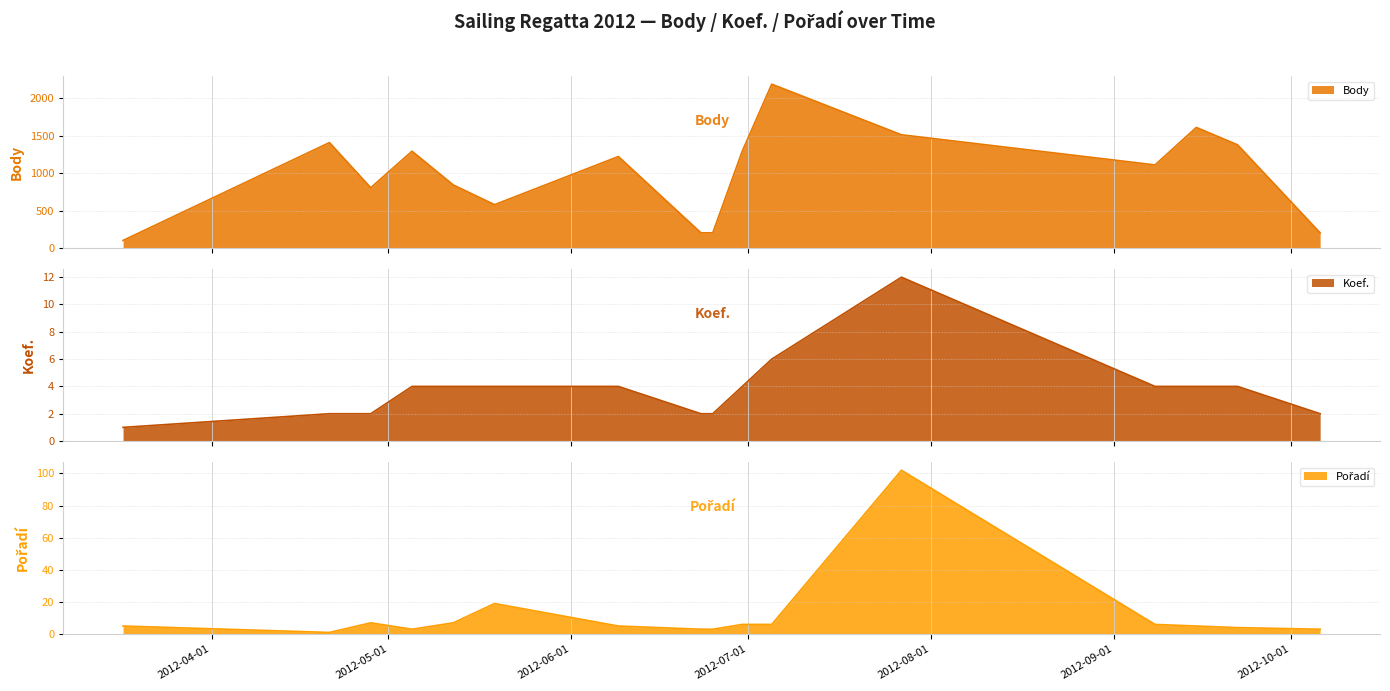

Reading right to left, what are all the values shown in this chart?

Body: 2012-10-06=202	2012-09-22=1376	2012-09-15=1608	2012-09-08=1108	2012-07-27=1510	2012-07-05=2185	2012-06-30=1291	2012-06-25=202	2012-06-23=202	2012-06-09=1220	2012-05-19=578	2012-05-12=841	2012-05-05=1291	2012-04-28=804	2012-04-21=1406	2012-03-17=101
Koef.: 2012-10-06=2	2012-09-22=4	2012-09-15=4	2012-09-08=4	2012-07-27=12	2012-07-05=6	2012-06-30=4	2012-06-25=2	2012-06-23=2	2012-06-09=4	2012-05-19=4	2012-05-12=4	2012-05-05=4	2012-04-28=2	2012-04-21=2	2012-03-17=1
Pořadí: 2012-10-06=3	2012-09-22=4	2012-09-15=5	2012-09-08=6	2012-07-27=102	2012-07-05=6	2012-06-30=6	2012-06-25=3	2012-06-23=3	2012-06-09=5	2012-05-19=19	2012-05-12=7	2012-05-05=3	2012-04-28=7	2012-04-21=1	2012-03-17=5